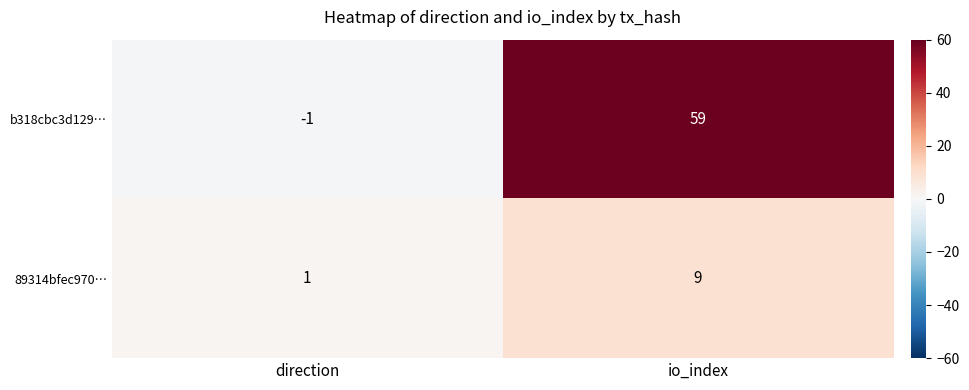

Reading left to right, transcribe all the data shown in this chart.

b318cbc3d129…: direction=-1	io_index=59
89314bfec970…: direction=1	io_index=9